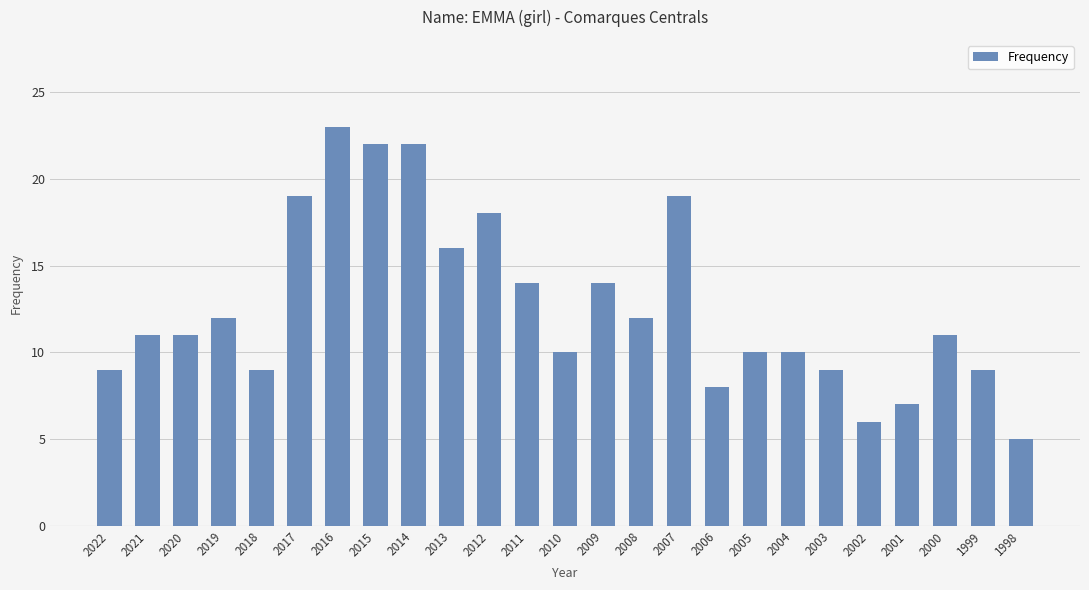

Read the value at 2018.

9